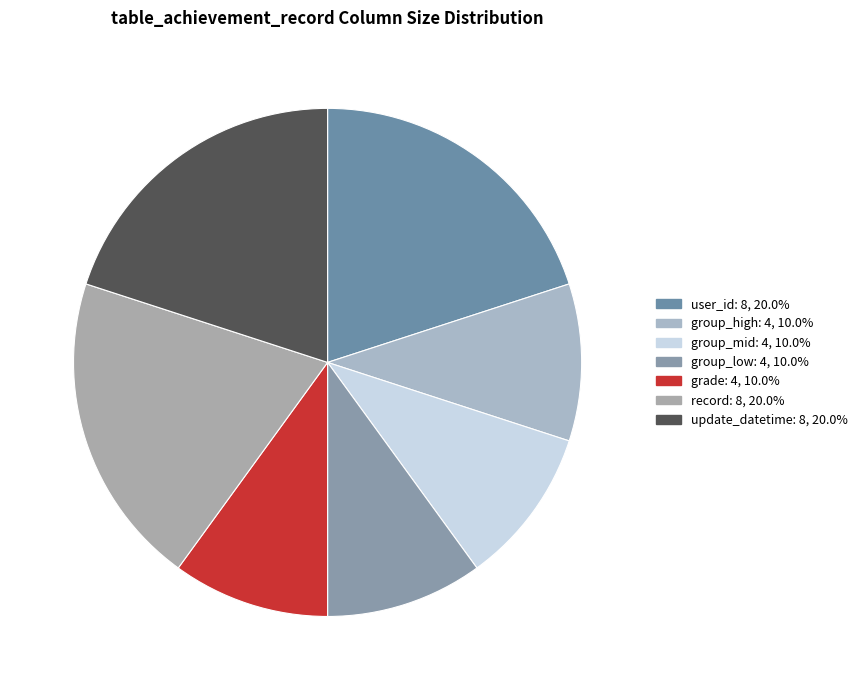

How many segments does this pie chart have?

7